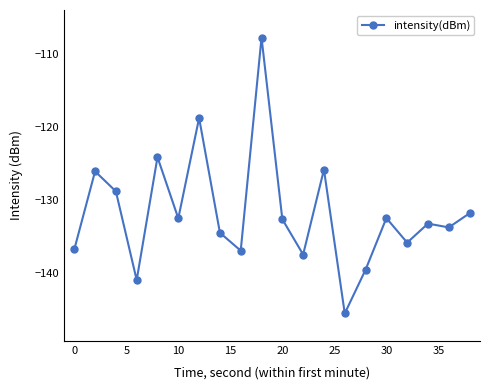

What is the average value?

-131.8